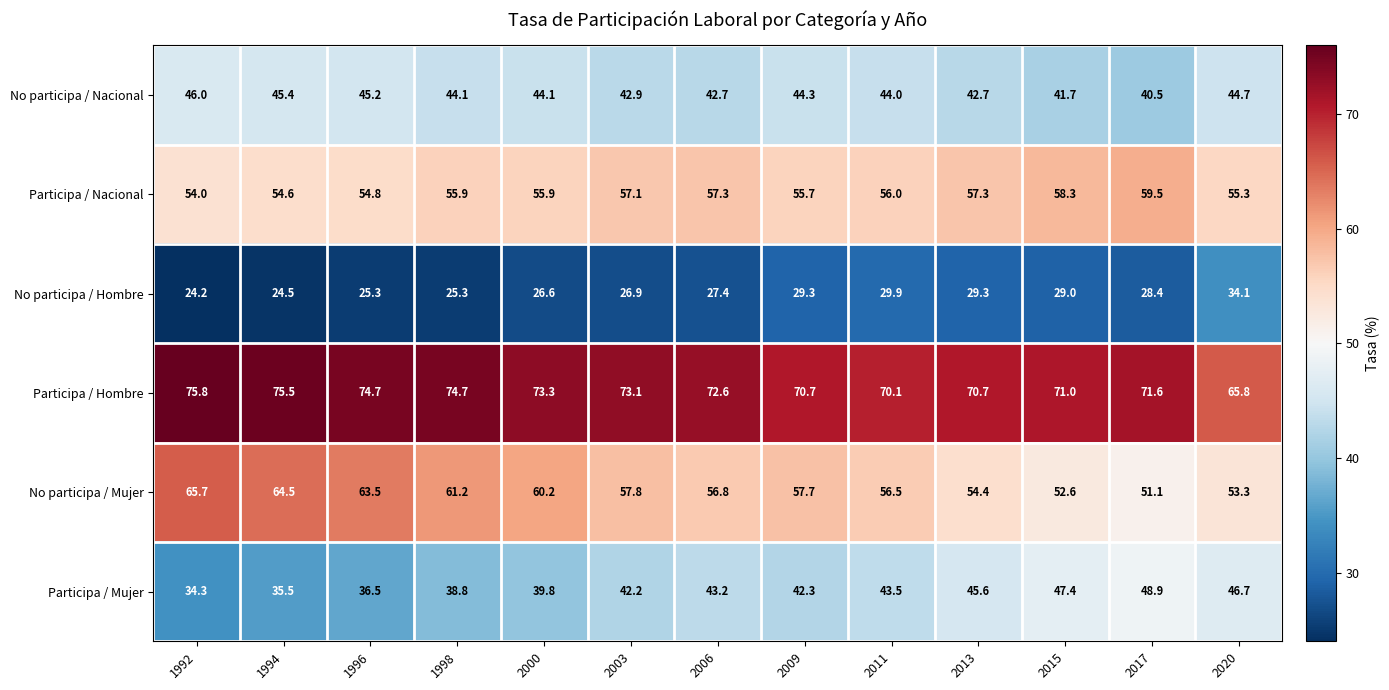

What is the total value across all series at 2020?

299.9